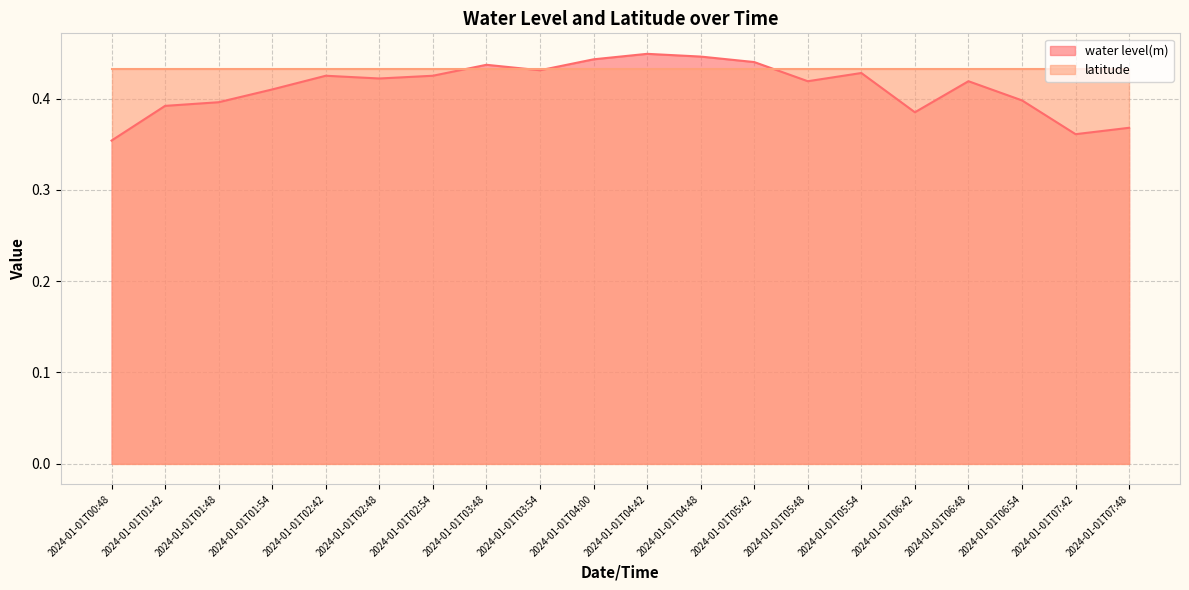

Between 2024-01-01T00:48 and 2024-01-01T02:42, which is larger?

2024-01-01T02:42